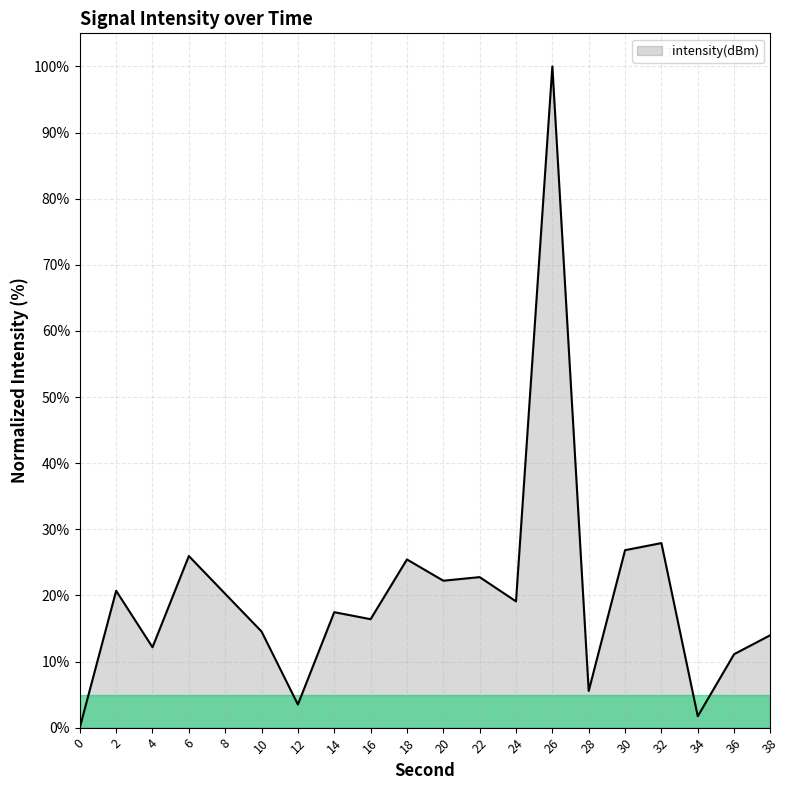

At which label is the value closest to 50?

32